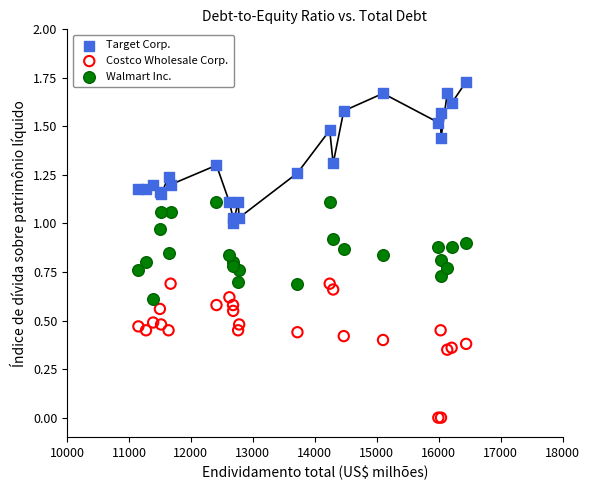

What is the X range (max minus min) for the scatter plot?

5292.0